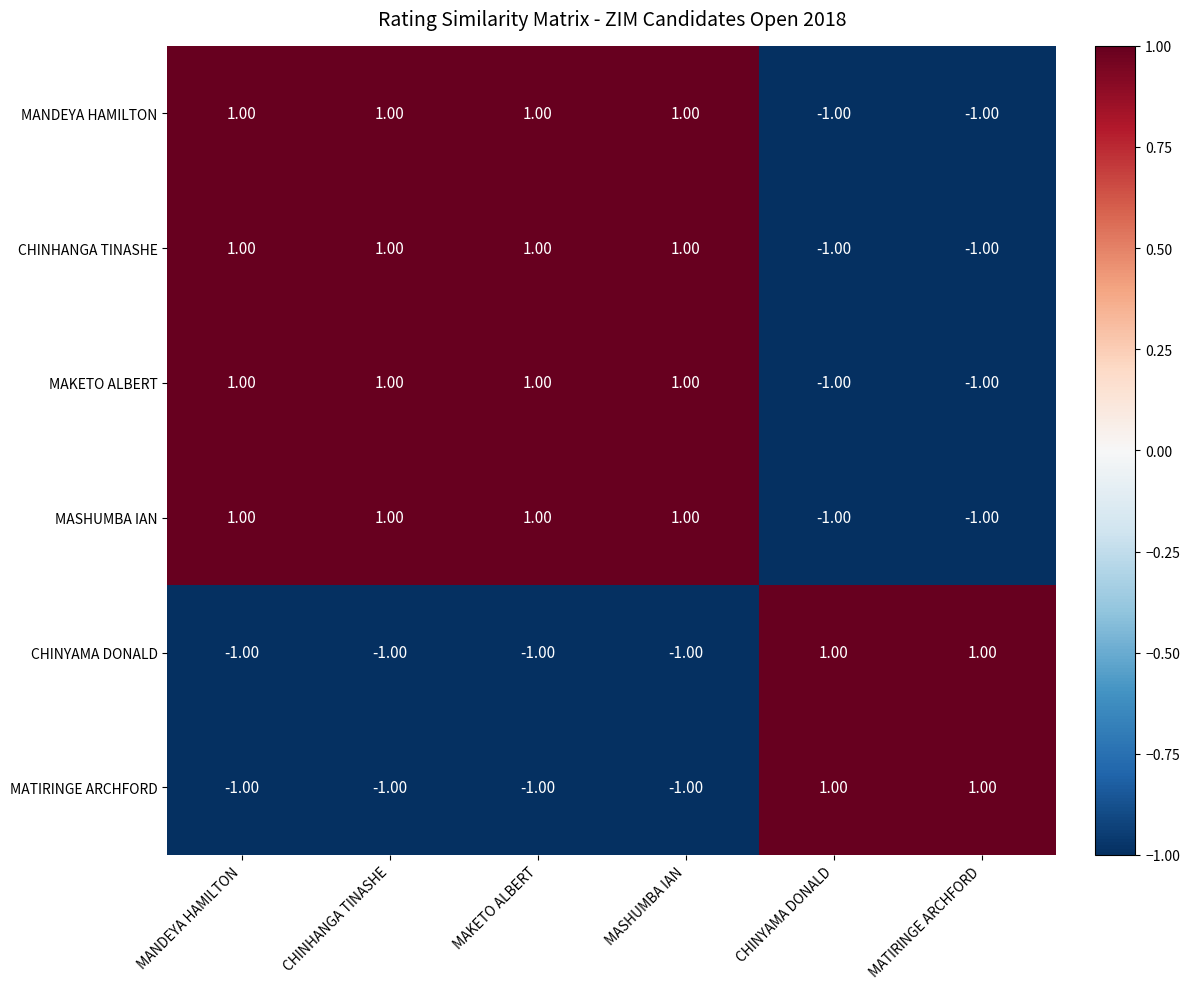

Is the value of CHINYAMA DONALD at CHINHANGA TINASHE greater than the value of CHINHANGA TINASHE at MASHUMBA IAN?

No